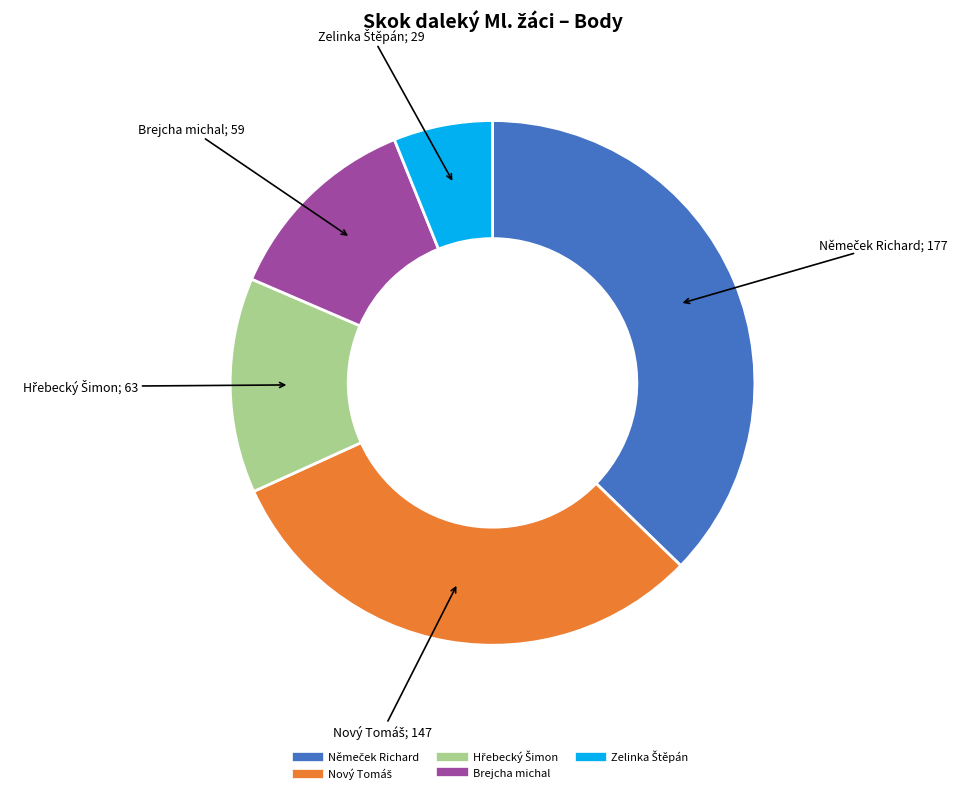

Is there any slice that represents more than half of the pie?

No